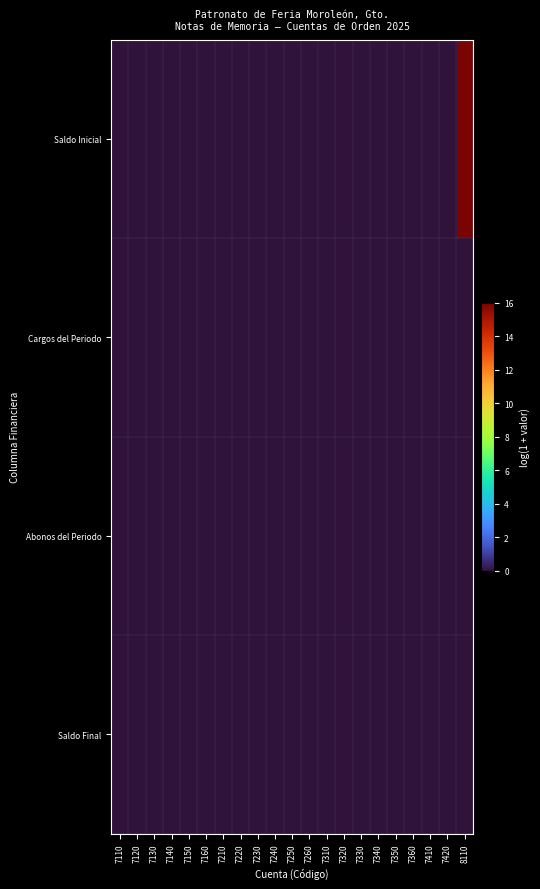

Rank the series at 7230 from highest to lowest value.

Saldo Inicial, Cargos del Periodo, Abonos del Periodo, Saldo Final